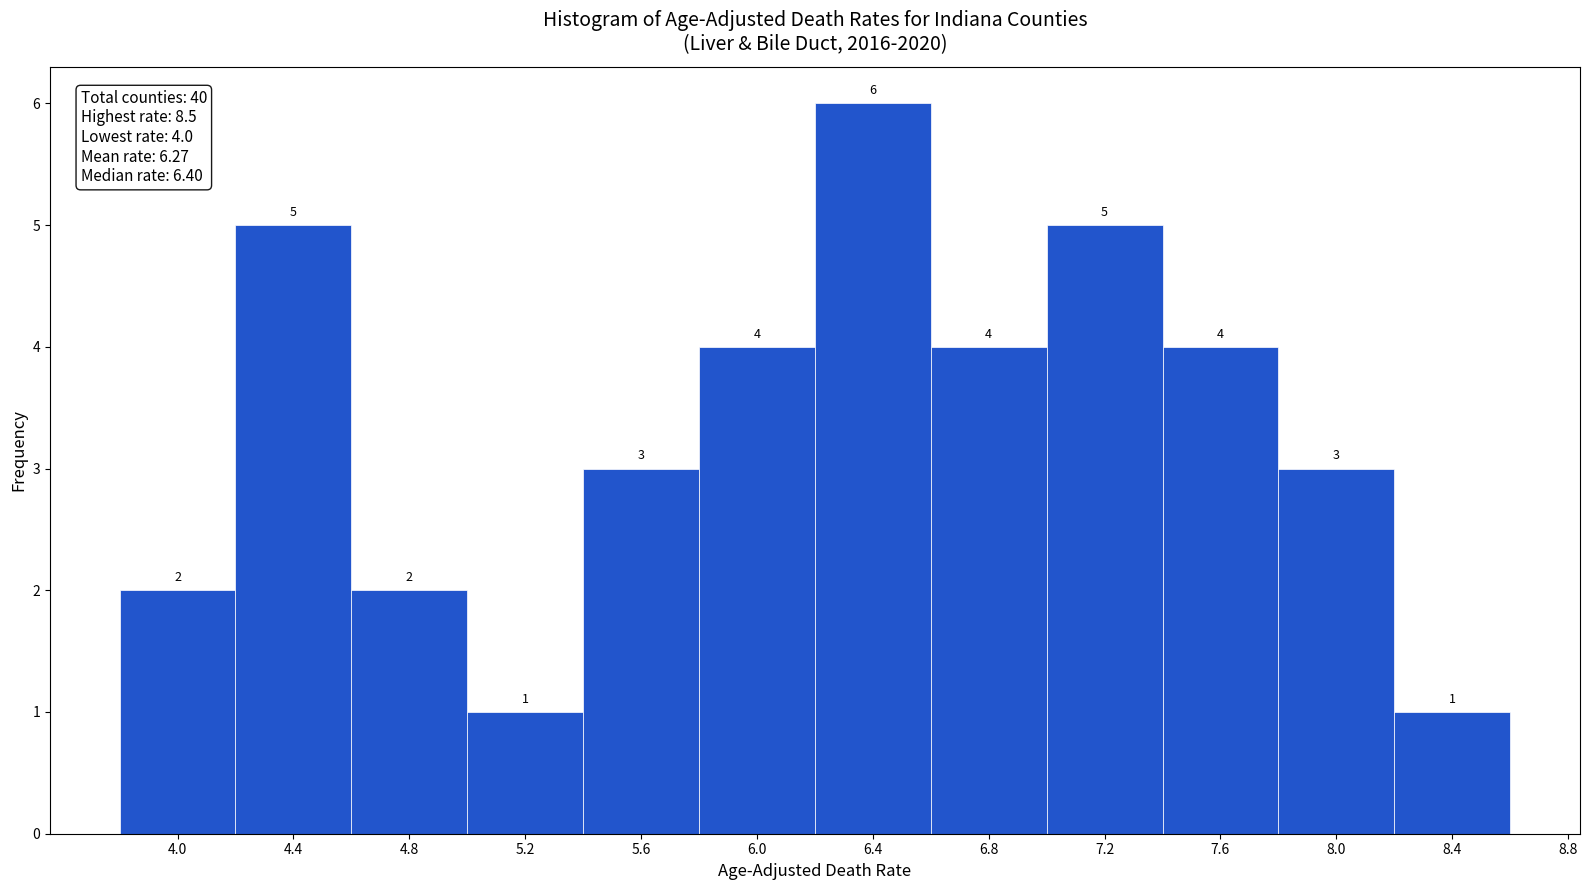

Reading left to right, list every bar in this chart as the range it spans on the x-axis followed by its height.

3.8 to 4.2: 2
4.2 to 4.6: 5
4.6 to 5.0: 2
5.0 to 5.4: 1
5.4 to 5.8: 3
5.8 to 6.2: 4
6.2 to 6.6: 6
6.6 to 7.0: 4
7.0 to 7.4: 5
7.4 to 7.8: 4
7.8 to 8.2: 3
8.2 to 8.6: 1